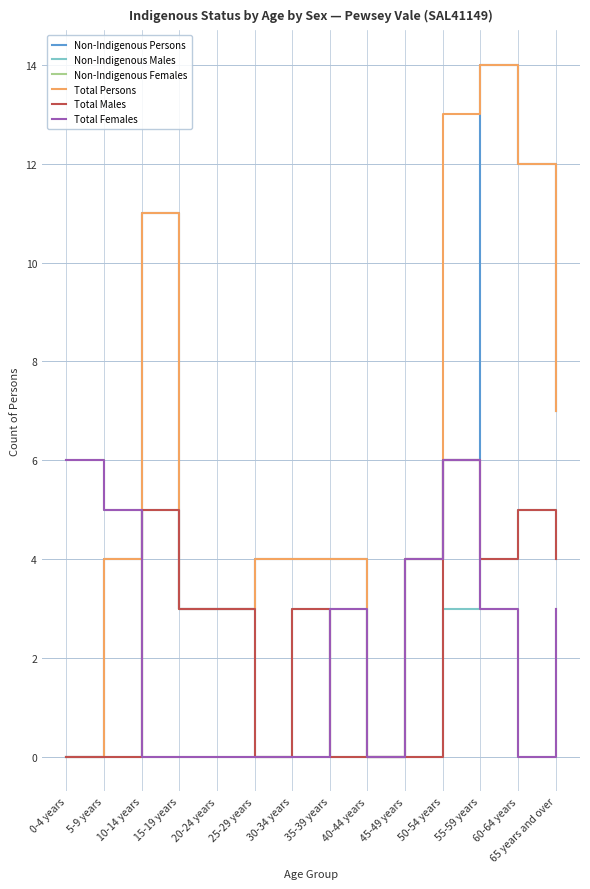

Does the chart have visible grid lines?

Yes